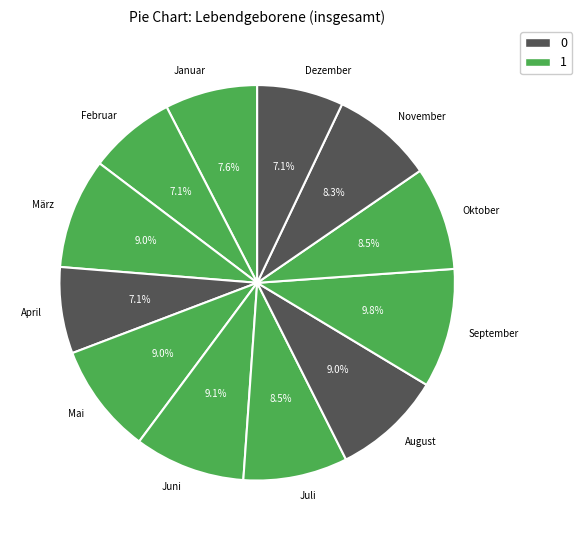

How many segments does this pie chart have?

12